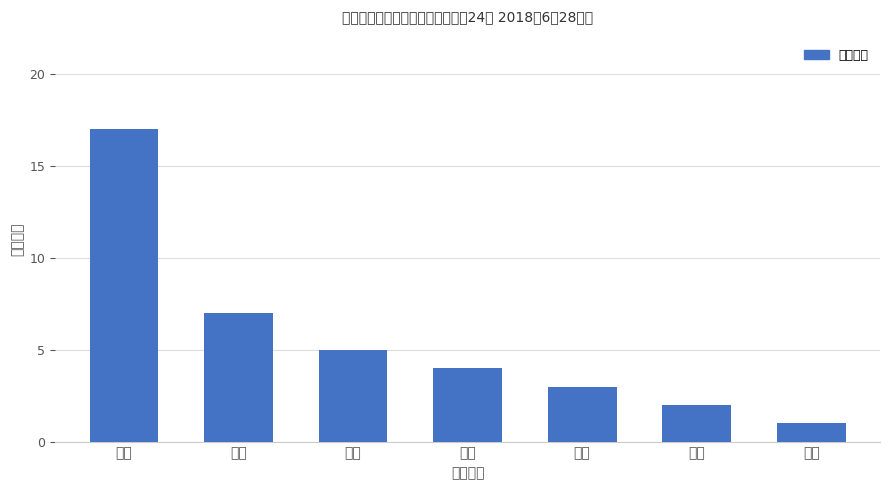

Reading left to right, list all the values displayed in this chart.

17	7	5	4	3	2	1